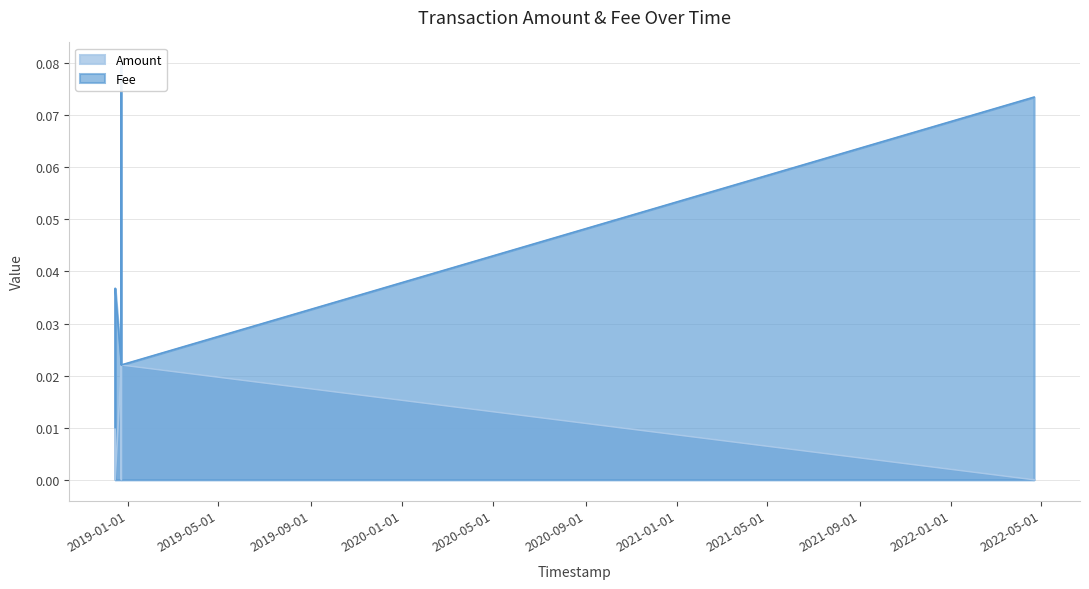

Which series has the largest total across all categories?

Fee